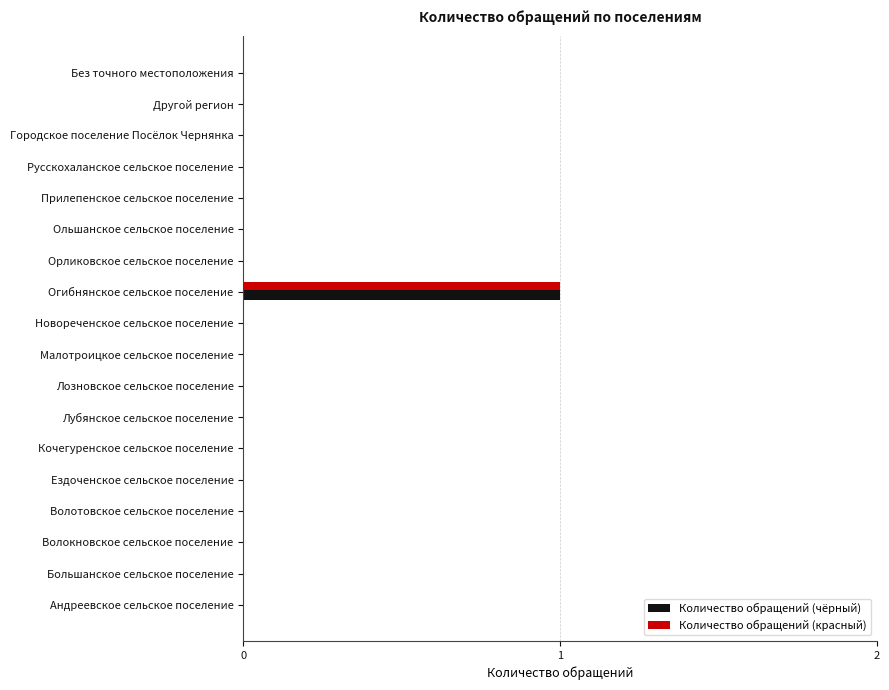

At which category is the sum across all series the highest?

Огибнянское сельское поселение